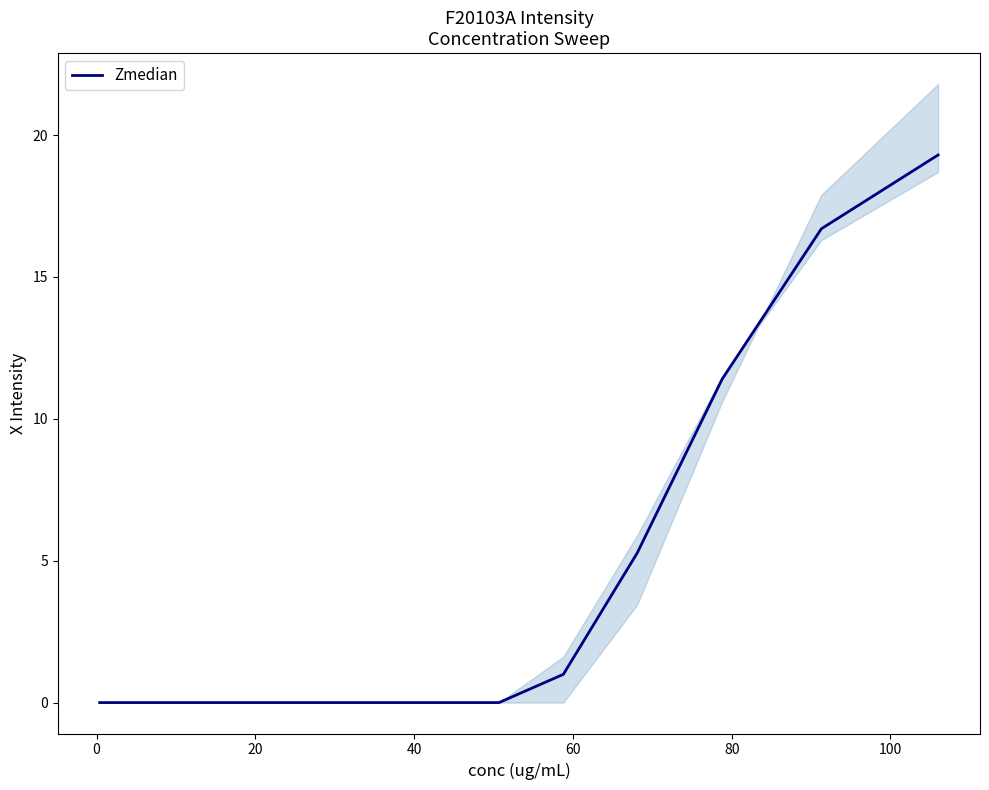

Is this an area chart (filled region under the line)?

No